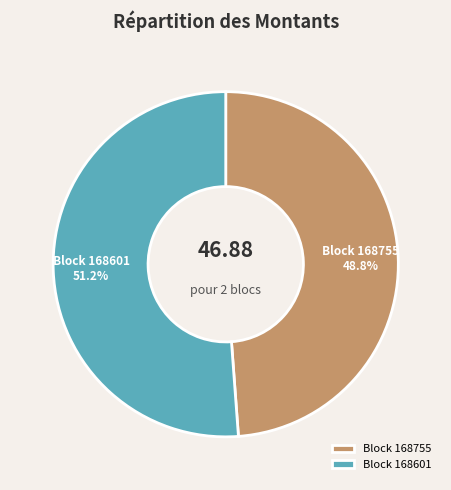

What percentage do Block 168601 and Block 168755 together represent?

100.0%